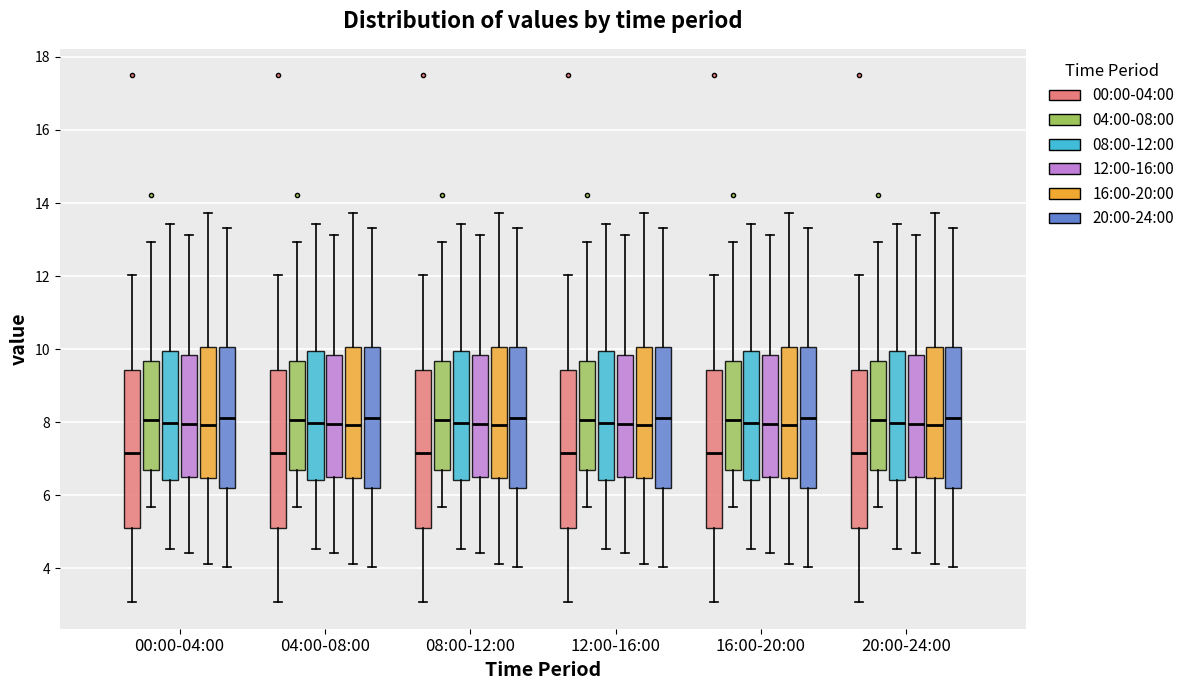

Reading left to right, read every box against the y-axis: the position of its median line, the range the box covers, and the ends of its whiskers. The values are not printed on the chart, so give them approximately, as read against the axis.

00:00-04:00 (00:00-04:00): median 7.2, box 5.2 to 9.4, whiskers 3.0 to 12.0
00:00-04:00 (04:00-08:00): median 8.0, box 6.6 to 9.6, whiskers 5.6 to 13.0
00:00-04:00 (08:00-12:00): median 8.0, box 6.4 to 10.0, whiskers 4.6 to 13.4
00:00-04:00 (12:00-16:00): median 8.0, box 6.6 to 9.8, whiskers 4.4 to 13.2
00:00-04:00 (16:00-20:00): median 8.0, box 6.4 to 10.0, whiskers 4.2 to 13.8
00:00-04:00 (20:00-24:00): median 8.2, box 6.2 to 10.0, whiskers 4.0 to 13.4
04:00-08:00 (00:00-04:00): median 7.2, box 5.2 to 9.4, whiskers 3.0 to 12.0
04:00-08:00 (04:00-08:00): median 8.0, box 6.6 to 9.6, whiskers 5.6 to 13.0
04:00-08:00 (08:00-12:00): median 8.0, box 6.4 to 10.0, whiskers 4.6 to 13.4
04:00-08:00 (12:00-16:00): median 8.0, box 6.6 to 9.8, whiskers 4.4 to 13.2
04:00-08:00 (16:00-20:00): median 8.0, box 6.4 to 10.0, whiskers 4.2 to 13.8
04:00-08:00 (20:00-24:00): median 8.2, box 6.2 to 10.0, whiskers 4.0 to 13.4
08:00-12:00 (00:00-04:00): median 7.2, box 5.2 to 9.4, whiskers 3.0 to 12.0
08:00-12:00 (04:00-08:00): median 8.0, box 6.6 to 9.6, whiskers 5.6 to 13.0
08:00-12:00 (08:00-12:00): median 8.0, box 6.4 to 10.0, whiskers 4.6 to 13.4
08:00-12:00 (12:00-16:00): median 8.0, box 6.6 to 9.8, whiskers 4.4 to 13.2
08:00-12:00 (16:00-20:00): median 8.0, box 6.4 to 10.0, whiskers 4.2 to 13.8
08:00-12:00 (20:00-24:00): median 8.2, box 6.2 to 10.0, whiskers 4.0 to 13.4
12:00-16:00 (00:00-04:00): median 7.2, box 5.2 to 9.4, whiskers 3.0 to 12.0
12:00-16:00 (04:00-08:00): median 8.0, box 6.6 to 9.6, whiskers 5.6 to 13.0
12:00-16:00 (08:00-12:00): median 8.0, box 6.4 to 10.0, whiskers 4.6 to 13.4
12:00-16:00 (12:00-16:00): median 8.0, box 6.6 to 9.8, whiskers 4.4 to 13.2
12:00-16:00 (16:00-20:00): median 8.0, box 6.4 to 10.0, whiskers 4.2 to 13.8
12:00-16:00 (20:00-24:00): median 8.2, box 6.2 to 10.0, whiskers 4.0 to 13.4
16:00-20:00 (00:00-04:00): median 7.2, box 5.2 to 9.4, whiskers 3.0 to 12.0
16:00-20:00 (04:00-08:00): median 8.0, box 6.6 to 9.6, whiskers 5.6 to 13.0
16:00-20:00 (08:00-12:00): median 8.0, box 6.4 to 10.0, whiskers 4.6 to 13.4
16:00-20:00 (12:00-16:00): median 8.0, box 6.6 to 9.8, whiskers 4.4 to 13.2
16:00-20:00 (16:00-20:00): median 8.0, box 6.4 to 10.0, whiskers 4.2 to 13.8
16:00-20:00 (20:00-24:00): median 8.2, box 6.2 to 10.0, whiskers 4.0 to 13.4
20:00-24:00 (00:00-04:00): median 7.2, box 5.2 to 9.4, whiskers 3.0 to 12.0
20:00-24:00 (04:00-08:00): median 8.0, box 6.6 to 9.6, whiskers 5.6 to 13.0
20:00-24:00 (08:00-12:00): median 8.0, box 6.4 to 10.0, whiskers 4.6 to 13.4
20:00-24:00 (12:00-16:00): median 8.0, box 6.6 to 9.8, whiskers 4.4 to 13.2
20:00-24:00 (16:00-20:00): median 8.0, box 6.4 to 10.0, whiskers 4.2 to 13.8
20:00-24:00 (20:00-24:00): median 8.2, box 6.2 to 10.0, whiskers 4.0 to 13.4